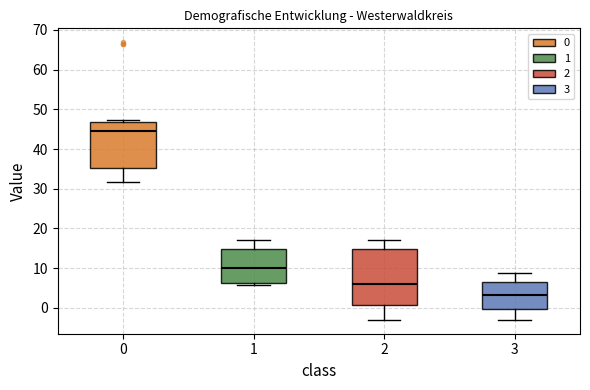

Comparing the boxes themselves (not the whiskers), which one is the tallest?

2